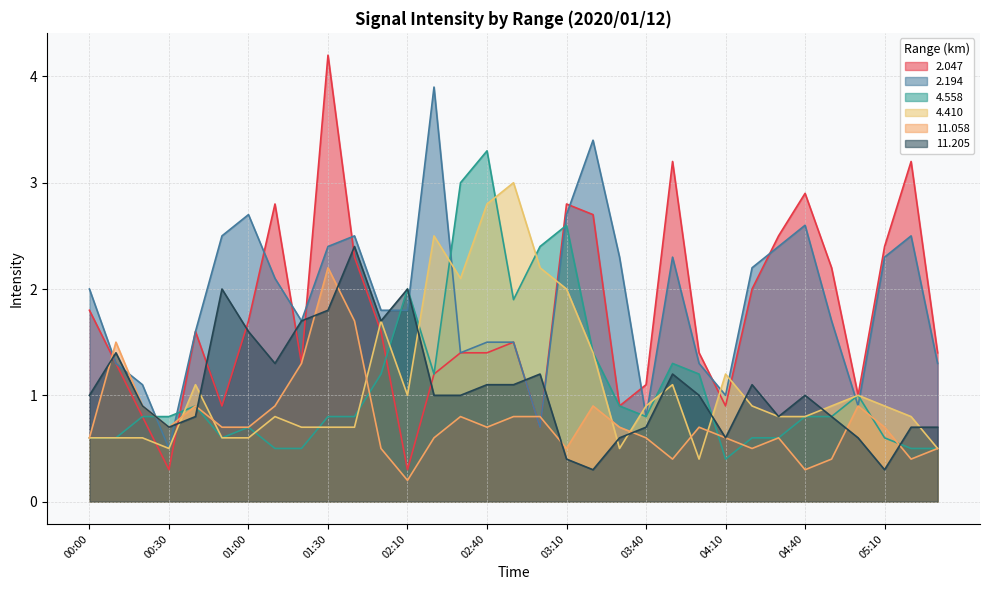

What is the lowest value of the 11.205 series?

0.3